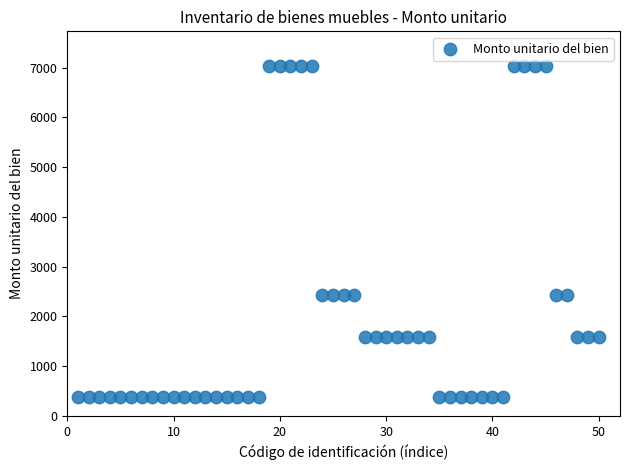

What is the range of X values (max minus min)?

49.0